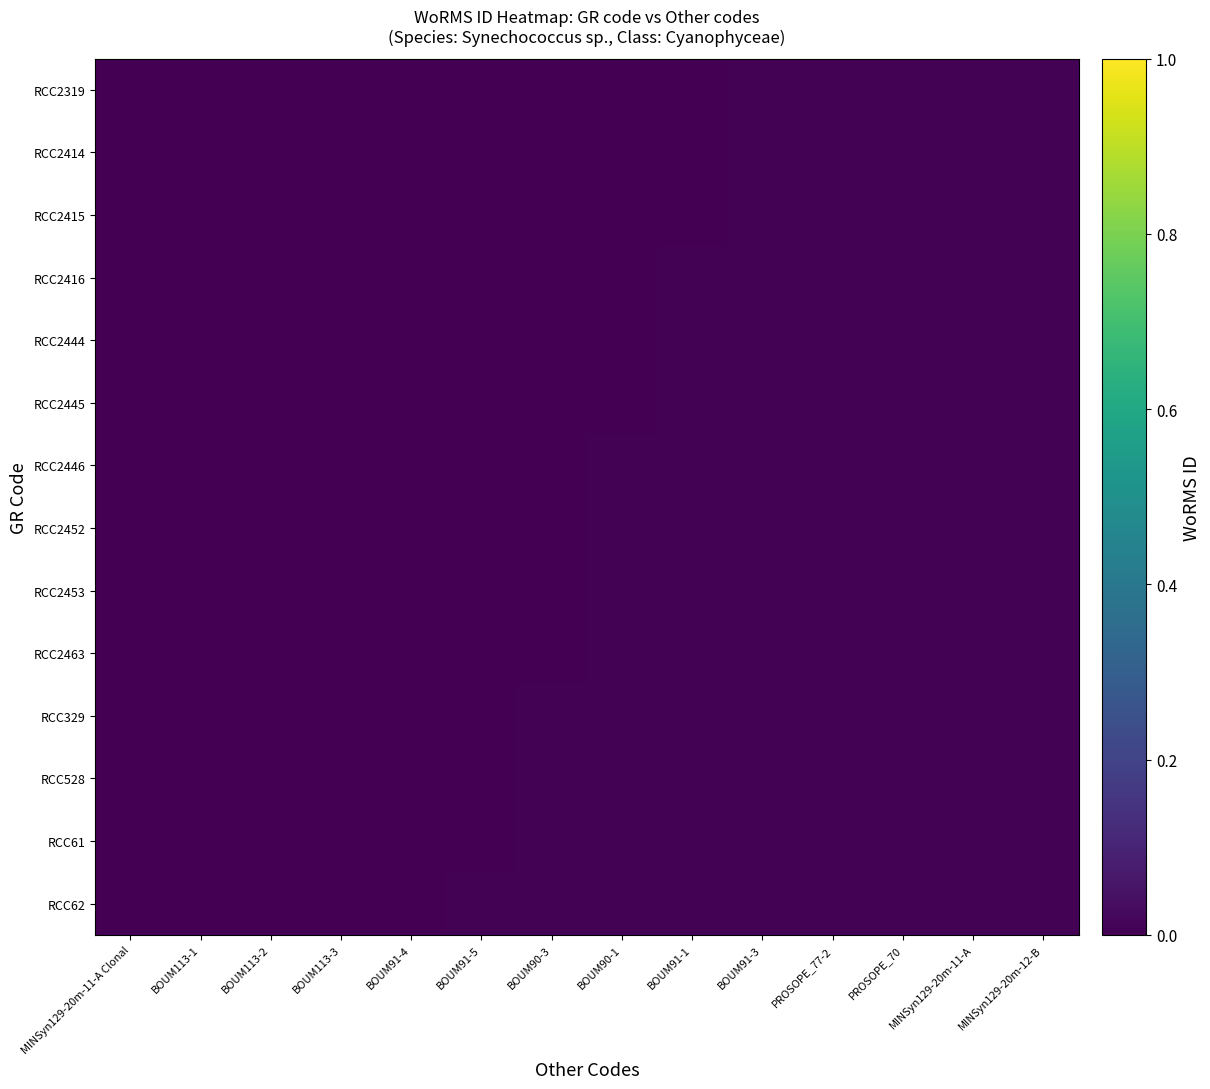

Reading right to left, extract all data points from this chart.

RCC2319: MINSyn129-20m-12-B=0.0	MINSyn129-20m-11-A=0.0	PROSOPE_70=0.0	PROSOPE_77-2=0.0	BOUM91-3=0.0	BOUM91-1=0.0	BOUM90-1=0.0	BOUM90-3=0.0	BOUM91-5=0.0	BOUM91-4=0.0	BOUM113-3=0.0	BOUM113-2=0.0	BOUM113-1=0.0	MINSyn129-20m-11-A Clonal=0.0
RCC2414: MINSyn129-20m-12-B=0.0	MINSyn129-20m-11-A=0.0	PROSOPE_70=0.0	PROSOPE_77-2=0.0	BOUM91-3=0.0	BOUM91-1=0.0	BOUM90-1=0.0	BOUM90-3=0.0	BOUM91-5=0.0	BOUM91-4=0.0	BOUM113-3=0.0	BOUM113-2=0.0	BOUM113-1=0.0	MINSyn129-20m-11-A Clonal=0.0
RCC2415: MINSyn129-20m-12-B=0.0	MINSyn129-20m-11-A=0.0	PROSOPE_70=0.0	PROSOPE_77-2=0.0	BOUM91-3=0.0	BOUM91-1=0.0	BOUM90-1=0.0	BOUM90-3=0.0	BOUM91-5=0.0	BOUM91-4=0.0	BOUM113-3=0.0	BOUM113-2=0.0	BOUM113-1=0.0	MINSyn129-20m-11-A Clonal=0.0
RCC2416: MINSyn129-20m-12-B=0.0	MINSyn129-20m-11-A=0.0	PROSOPE_70=0.0	PROSOPE_77-2=0.0	BOUM91-3=0.0	BOUM91-1=0.0	BOUM90-1=0.0	BOUM90-3=0.0	BOUM91-5=0.0	BOUM91-4=0.0	BOUM113-3=0.0	BOUM113-2=0.0	BOUM113-1=0.0	MINSyn129-20m-11-A Clonal=0.0
RCC2444: MINSyn129-20m-12-B=0.0	MINSyn129-20m-11-A=0.0	PROSOPE_70=0.0	PROSOPE_77-2=0.0	BOUM91-3=0.0	BOUM91-1=0.0	BOUM90-1=0.0	BOUM90-3=0.0	BOUM91-5=0.0	BOUM91-4=0.0	BOUM113-3=0.0	BOUM113-2=0.0	BOUM113-1=0.0	MINSyn129-20m-11-A Clonal=0.0
RCC2445: MINSyn129-20m-12-B=0.0	MINSyn129-20m-11-A=0.0	PROSOPE_70=0.0	PROSOPE_77-2=0.0	BOUM91-3=0.0	BOUM91-1=0.0	BOUM90-1=0.0	BOUM90-3=0.0	BOUM91-5=0.0	BOUM91-4=0.0	BOUM113-3=0.0	BOUM113-2=0.0	BOUM113-1=0.0	MINSyn129-20m-11-A Clonal=0.0
RCC2446: MINSyn129-20m-12-B=0.0	MINSyn129-20m-11-A=0.0	PROSOPE_70=0.0	PROSOPE_77-2=0.0	BOUM91-3=0.0	BOUM91-1=0.0	BOUM90-1=0.0	BOUM90-3=0.0	BOUM91-5=0.0	BOUM91-4=0.0	BOUM113-3=0.0	BOUM113-2=0.0	BOUM113-1=0.0	MINSyn129-20m-11-A Clonal=0.0
RCC2452: MINSyn129-20m-12-B=0.0	MINSyn129-20m-11-A=0.0	PROSOPE_70=0.0	PROSOPE_77-2=0.0	BOUM91-3=0.0	BOUM91-1=0.0	BOUM90-1=0.0	BOUM90-3=0.0	BOUM91-5=0.0	BOUM91-4=0.0	BOUM113-3=0.0	BOUM113-2=0.0	BOUM113-1=0.0	MINSyn129-20m-11-A Clonal=0.0
RCC2453: MINSyn129-20m-12-B=0.0	MINSyn129-20m-11-A=0.0	PROSOPE_70=0.0	PROSOPE_77-2=0.0	BOUM91-3=0.0	BOUM91-1=0.0	BOUM90-1=0.0	BOUM90-3=0.0	BOUM91-5=0.0	BOUM91-4=0.0	BOUM113-3=0.0	BOUM113-2=0.0	BOUM113-1=0.0	MINSyn129-20m-11-A Clonal=0.0
RCC2463: MINSyn129-20m-12-B=0.0	MINSyn129-20m-11-A=0.0	PROSOPE_70=0.0	PROSOPE_77-2=0.0	BOUM91-3=0.0	BOUM91-1=0.0	BOUM90-1=0.0	BOUM90-3=0.0	BOUM91-5=0.0	BOUM91-4=0.0	BOUM113-3=0.0	BOUM113-2=0.0	BOUM113-1=0.0	MINSyn129-20m-11-A Clonal=0.0
RCC329: MINSyn129-20m-12-B=0.0	MINSyn129-20m-11-A=0.0	PROSOPE_70=0.0	PROSOPE_77-2=0.0	BOUM91-3=0.0	BOUM91-1=0.0	BOUM90-1=0.0	BOUM90-3=0.0	BOUM91-5=0.0	BOUM91-4=0.0	BOUM113-3=0.0	BOUM113-2=0.0	BOUM113-1=0.0	MINSyn129-20m-11-A Clonal=0.0
RCC528: MINSyn129-20m-12-B=0.0	MINSyn129-20m-11-A=0.0	PROSOPE_70=0.0	PROSOPE_77-2=0.0	BOUM91-3=0.0	BOUM91-1=0.0	BOUM90-1=0.0	BOUM90-3=0.0	BOUM91-5=0.0	BOUM91-4=0.0	BOUM113-3=0.0	BOUM113-2=0.0	BOUM113-1=0.0	MINSyn129-20m-11-A Clonal=0.0
RCC61: MINSyn129-20m-12-B=0.0	MINSyn129-20m-11-A=0.0	PROSOPE_70=0.0	PROSOPE_77-2=0.0	BOUM91-3=0.0	BOUM91-1=0.0	BOUM90-1=0.0	BOUM90-3=0.0	BOUM91-5=0.0	BOUM91-4=0.0	BOUM113-3=0.0	BOUM113-2=0.0	BOUM113-1=0.0	MINSyn129-20m-11-A Clonal=0.0
RCC62: MINSyn129-20m-12-B=0.0	MINSyn129-20m-11-A=0.0	PROSOPE_70=0.0	PROSOPE_77-2=0.0	BOUM91-3=0.0	BOUM91-1=0.0	BOUM90-1=0.0	BOUM90-3=0.0	BOUM91-5=0.0	BOUM91-4=0.0	BOUM113-3=0.0	BOUM113-2=0.0	BOUM113-1=0.0	MINSyn129-20m-11-A Clonal=0.0